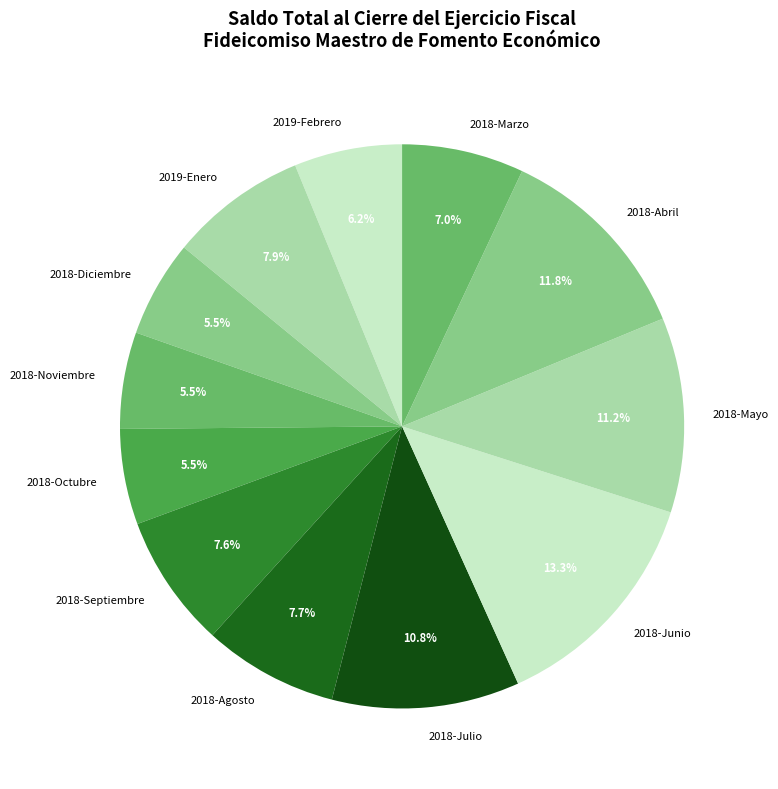

What portion of the pie excludes 2018-Junio?

86.7%